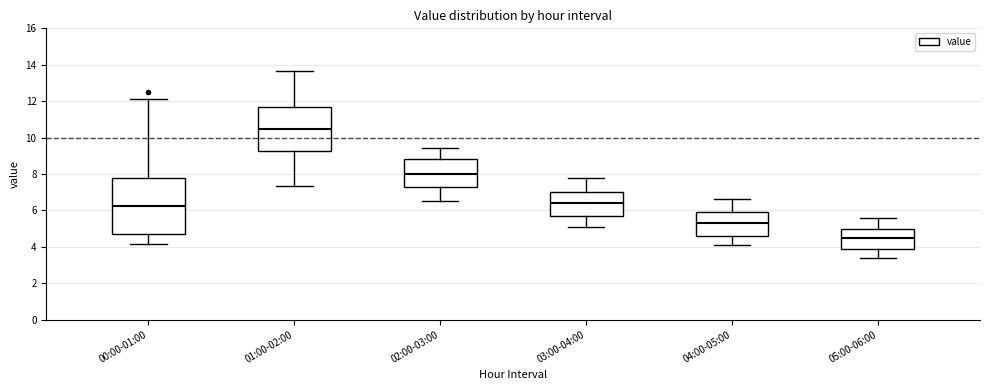

Reading left to right, transcribe this box plot: for each box, give where its median line is, the range the box spans, and where its two whiskers end, as read against the y-axis. The values are not printed on the chart, so give them approximately, as read against the axis.

00:00-01:00: median 6.2, box 4.8 to 7.8, whiskers 4.2 to 12.2
01:00-02:00: median 10.4, box 9.2 to 11.8, whiskers 7.4 to 13.6
02:00-03:00: median 8.0, box 7.4 to 8.8, whiskers 6.6 to 9.4
03:00-04:00: median 6.4, box 5.8 to 7.0, whiskers 5.2 to 7.8
04:00-05:00: median 5.4, box 4.6 to 6.0, whiskers 4.2 to 6.6
05:00-06:00: median 4.6, box 4.0 to 5.0, whiskers 3.4 to 5.6